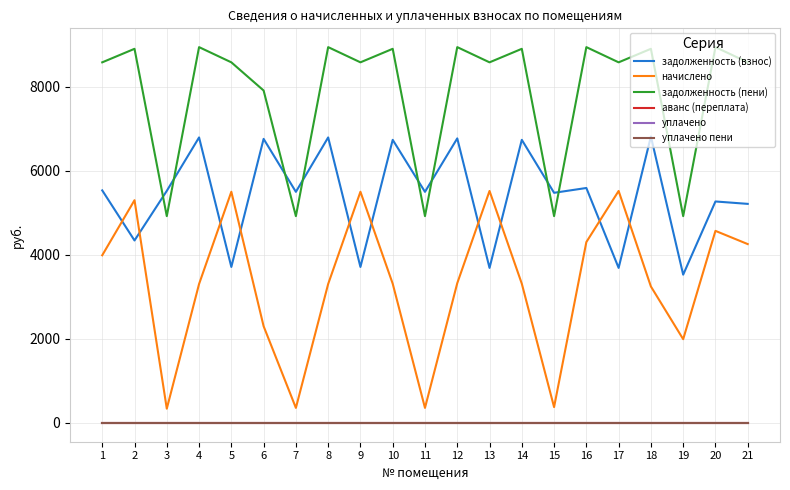

Is this an area chart (filled region under the line)?

No